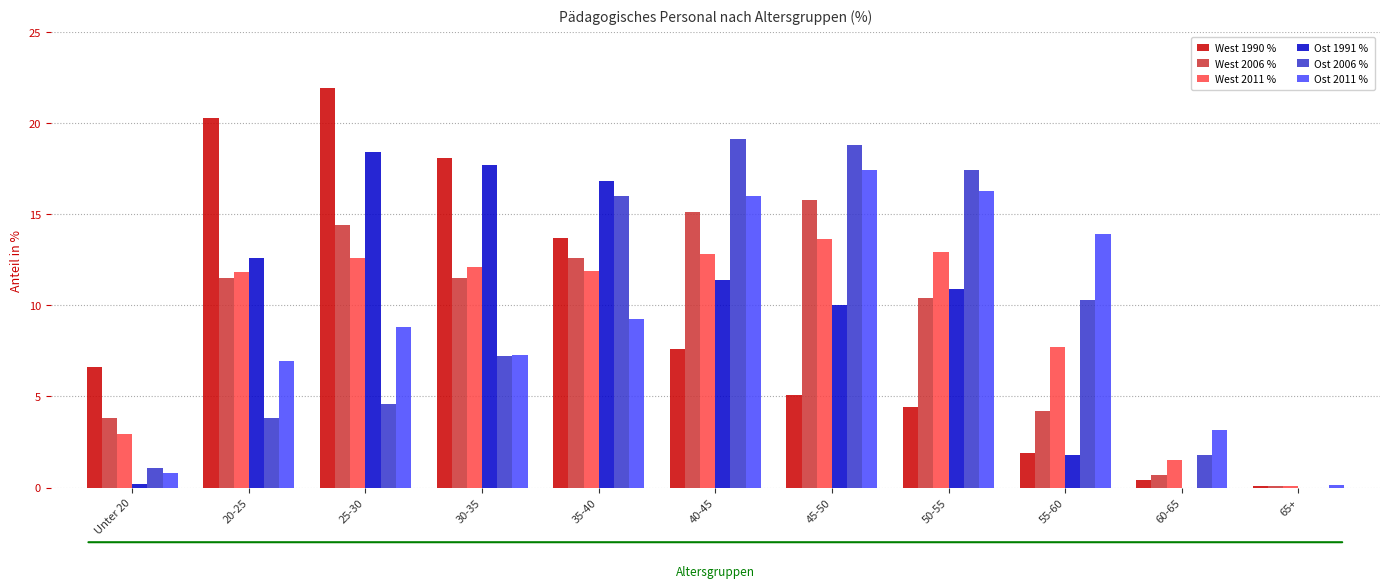

At which label does West 2011 % first exceed 11?

20-25